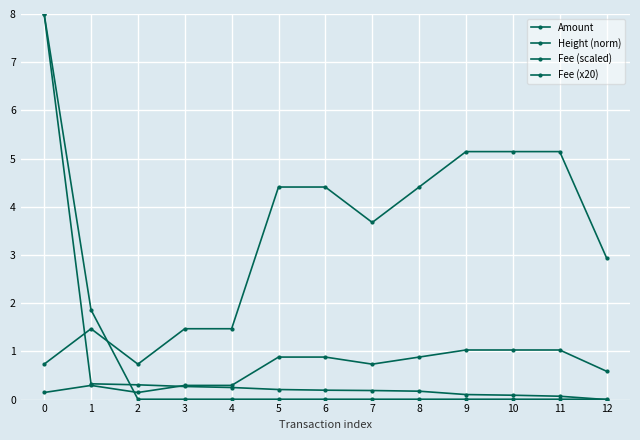

How many lines are shown in the chart?

4